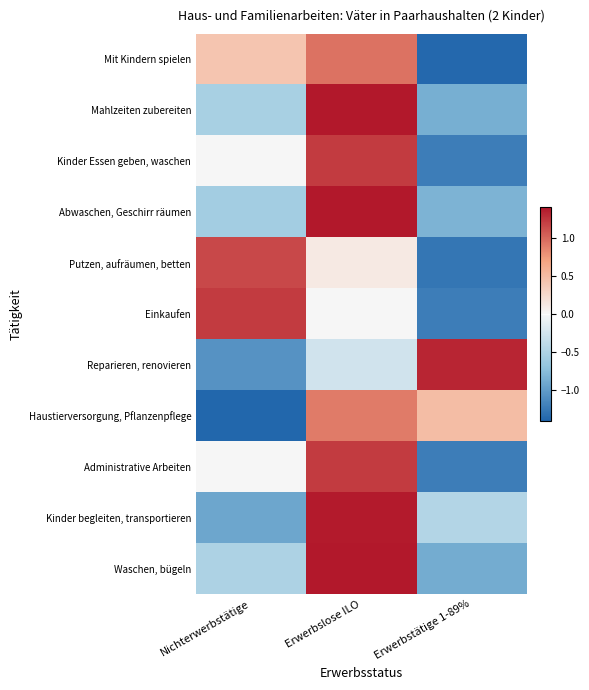

Rank the series at Nichterwerbstätige from highest to lowest value.

Einkaufen, Putzen, aufräumen, betten, Mit Kindern spielen, Kinder Essen geben, waschen, Administrative Arbeiten, Waschen, bügeln, Mahlzeiten zubereiten, Abwaschen, Geschirr räumen, Kinder begleiten, transportieren, Reparieren, renovieren, Haustierversorgung, Pflanzenpflege